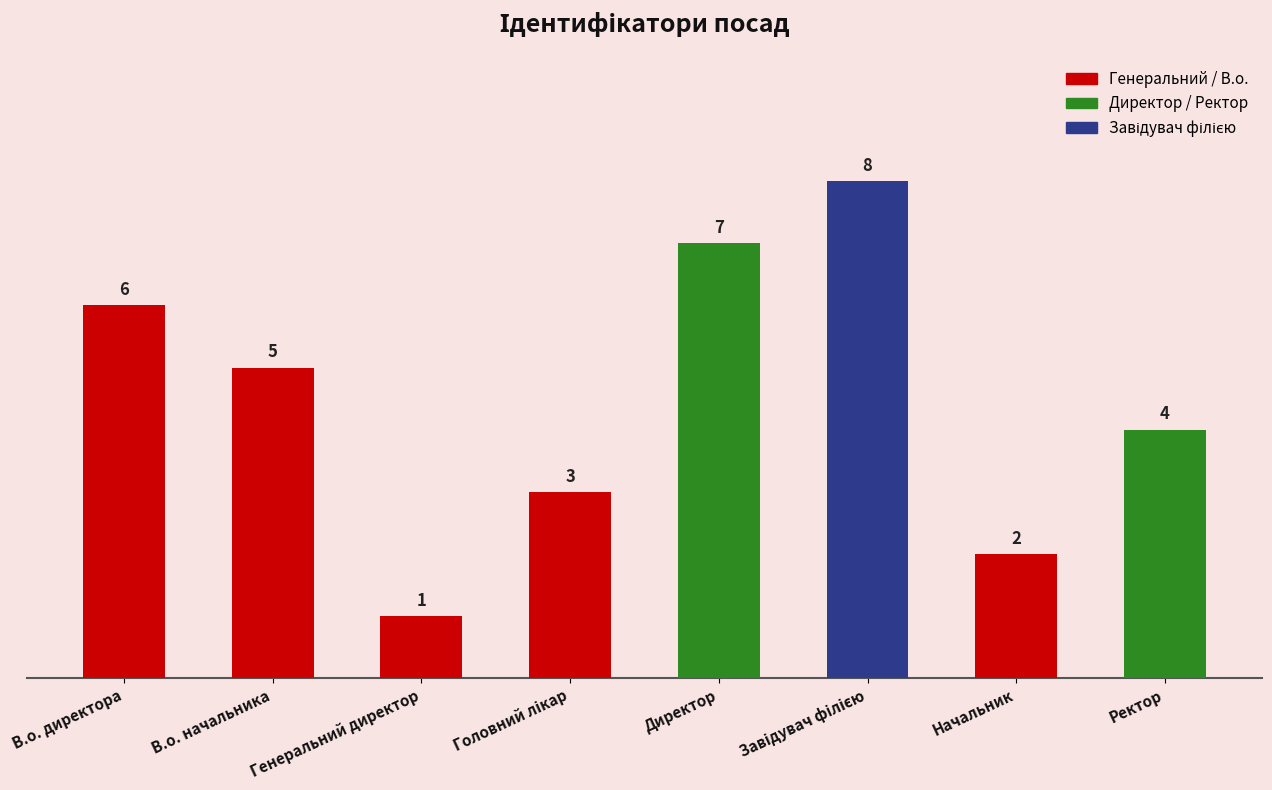

How many values are below 5?

4